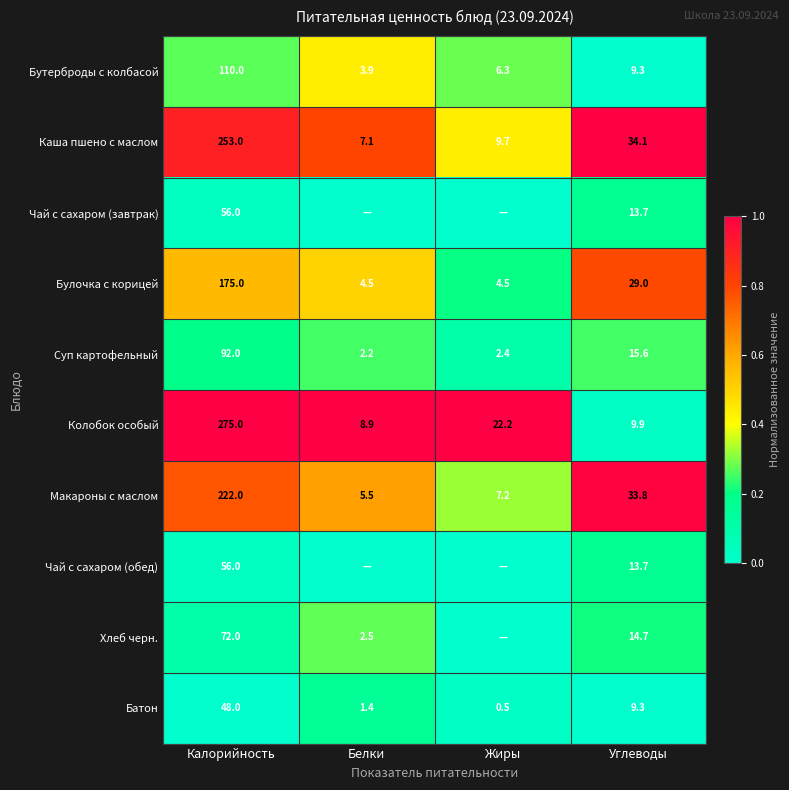

How many values in the Макароны с маслом series are below 33?

2